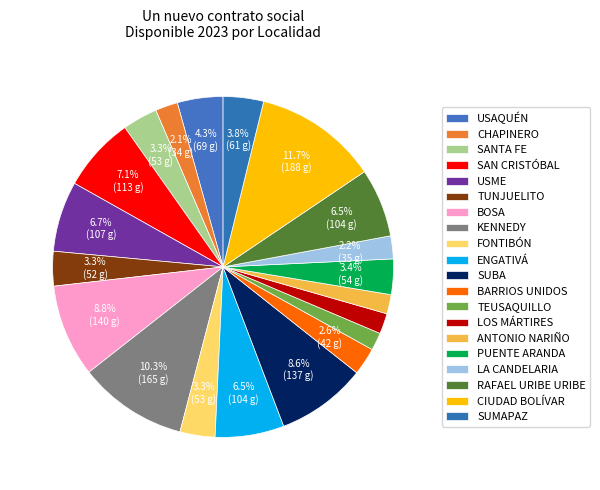

Is SAN CRISTÓBAL the majority of the pie?

No